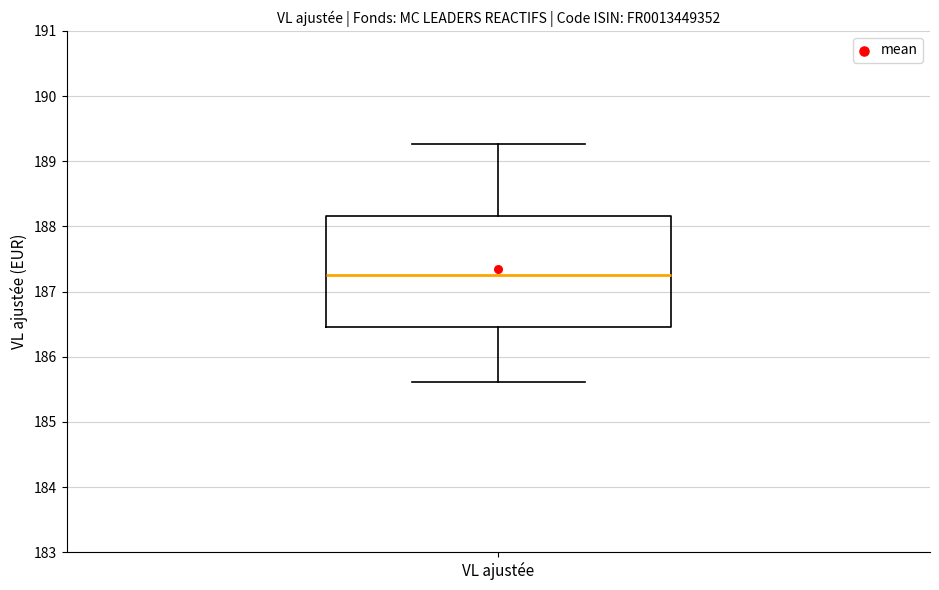

Where is the lower edge of the box for VL ajustée on the y-axis? The values are not printed on the chart, so give them approximately, as read against the axis.

186.5